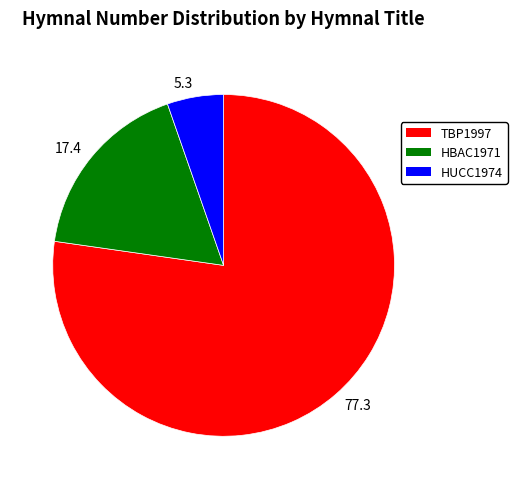

Is there a majority slice in this chart?

Yes